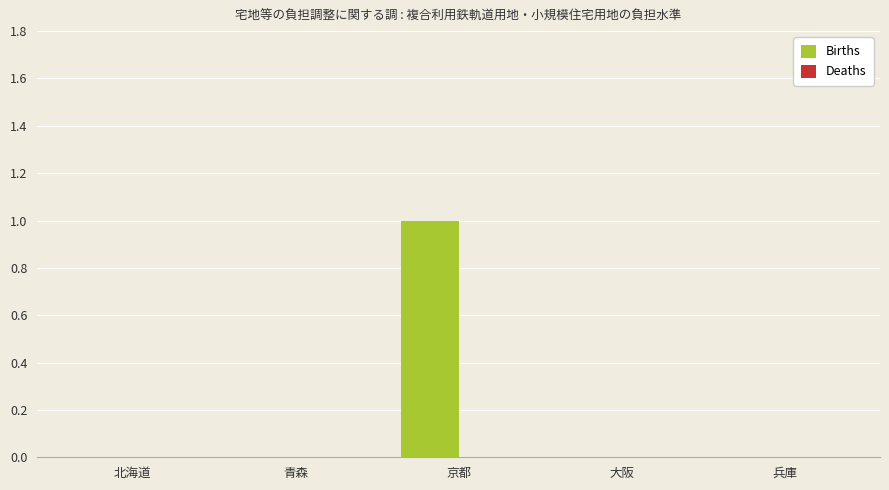

Reading left to right, list all the values displayed in this chart.

北海道=0	青森=0	京都=1	大阪=0	兵庫=0